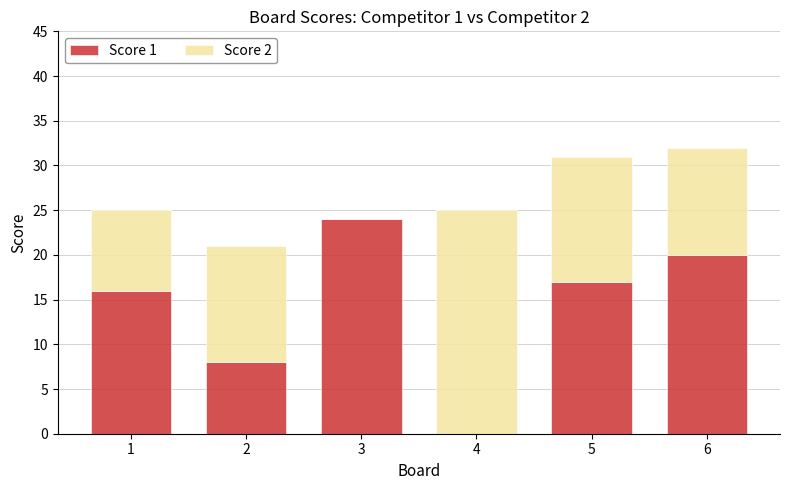

How many values in Score 1 are above zero?

5